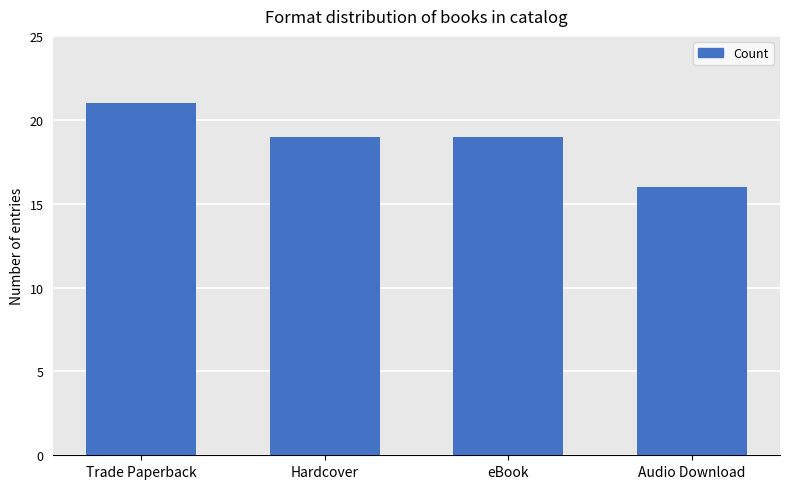

The chart shows a value of 19 at Hardcover. True or false?

True